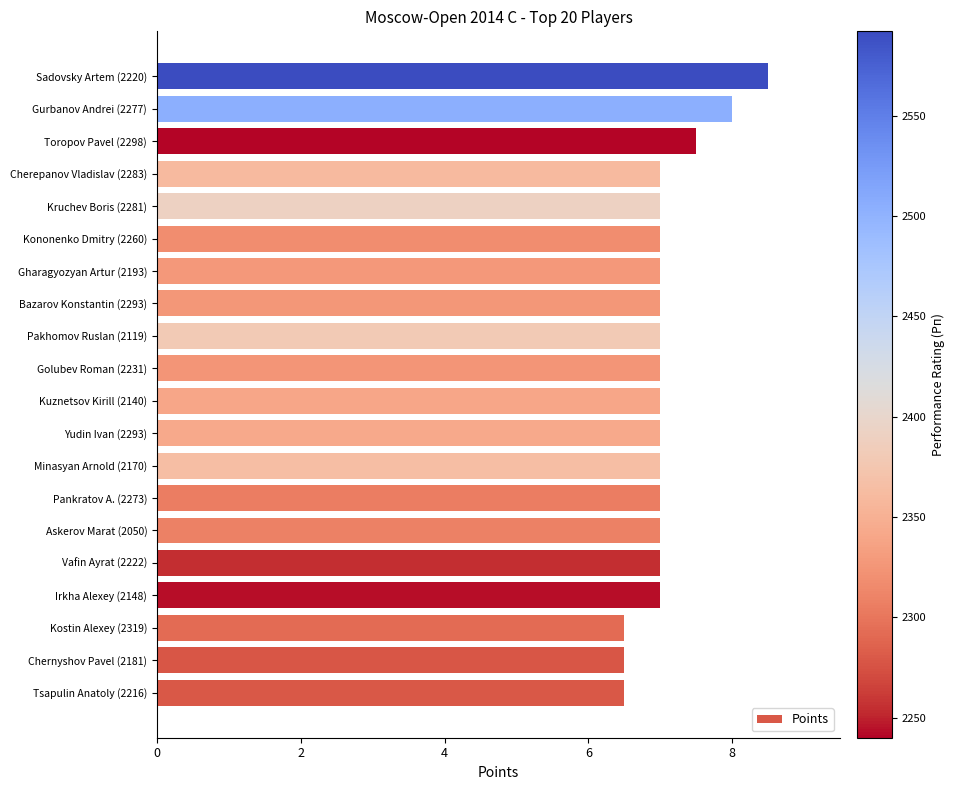

What value does the data have at Pankratov A. (2273)?

7.0